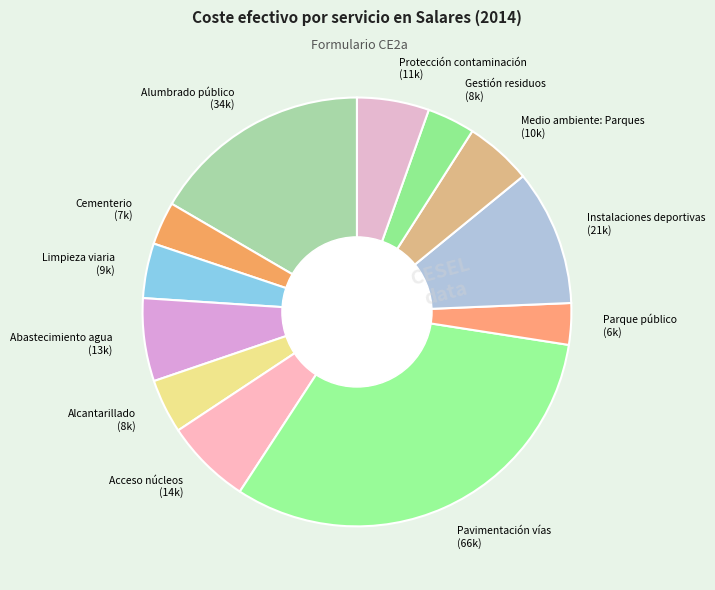

The Instalaciones deportivas (21k) slice represents 10% of the pie. True or false?

True